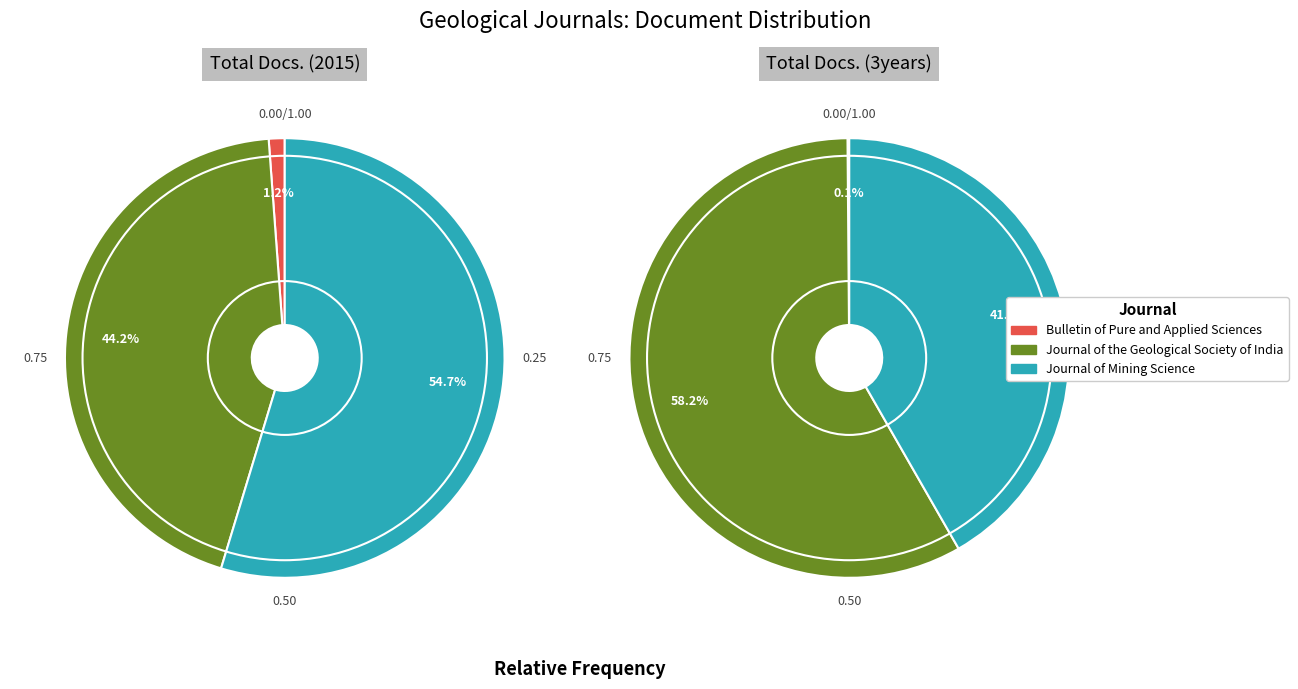

What portion of the pie excludes Journal of Mining Science?

45.3%